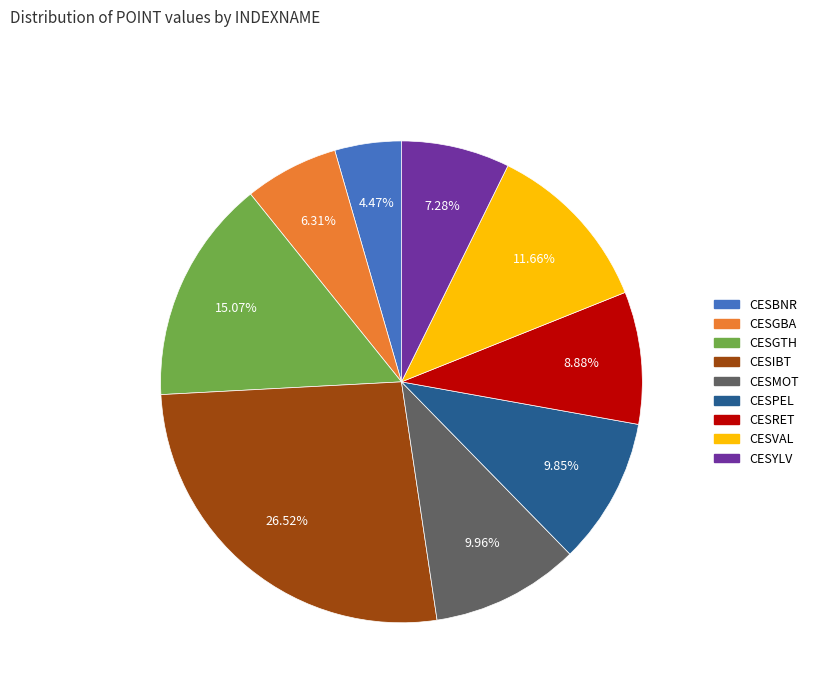

Which category has the biggest portion of the pie?

CESIBT